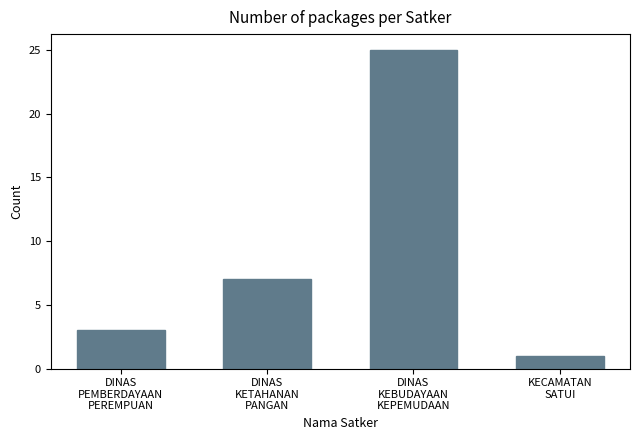

Reading left to right, list all the values displayed in this chart.

3	7	25	1